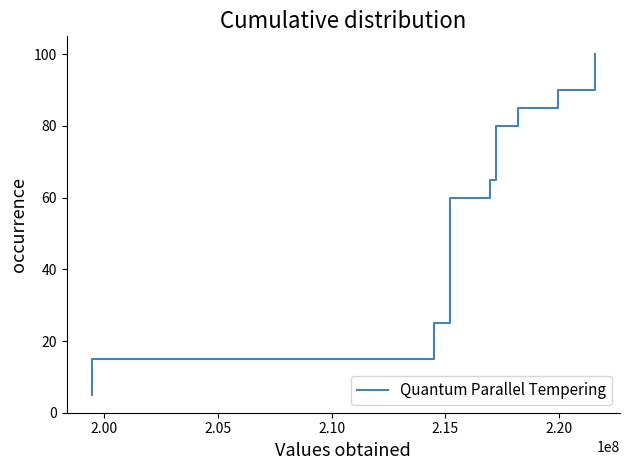

What is the difference between the maximum and minimum values?

95.0